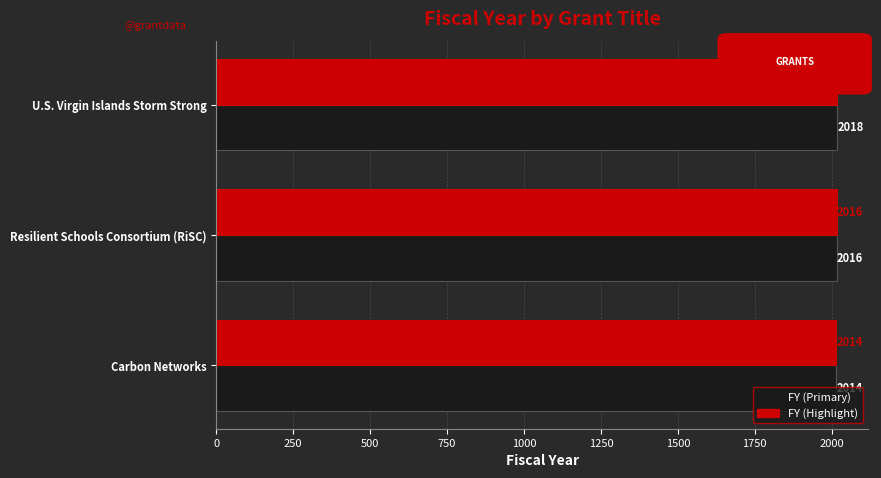

What is the maximum value shown in the chart?

2018